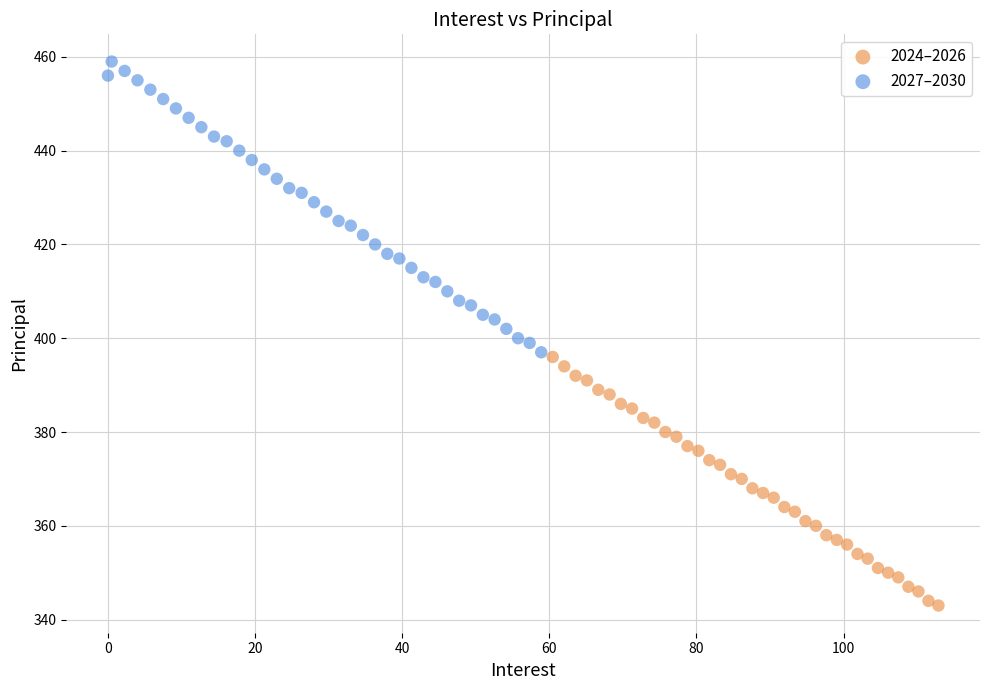

Which series contains the highest Y value?

2027–2030